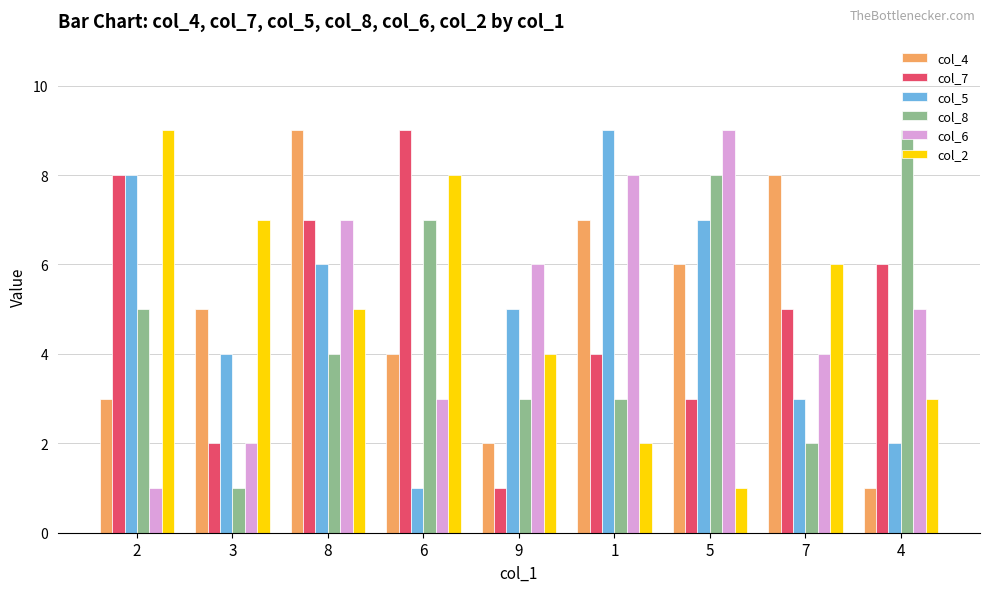

What position from the right is 3?

8